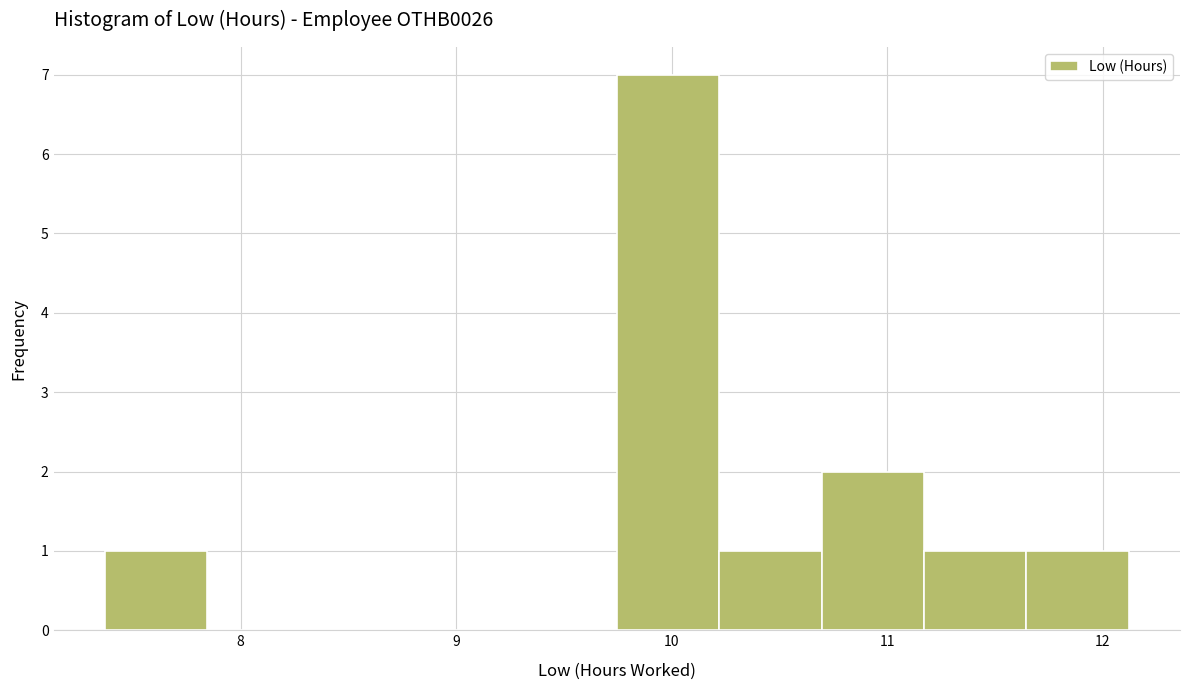

Reading left to right, list every bar in this chart as the range it spans on the x-axis followed by its height. Neither the bar edges nor the heights are printed on the chart, so give them approximately, as read against the axes.

7.4 to 7.8: 1
7.8 to 8.3: 0
8.3 to 8.8: 0
8.8 to 9.3: 0
9.3 to 9.7: 0
9.7 to 10.2: 7
10.2 to 10.7: 1
10.7 to 11.2: 2
11.2 to 11.6: 1
11.6 to 12.1: 1